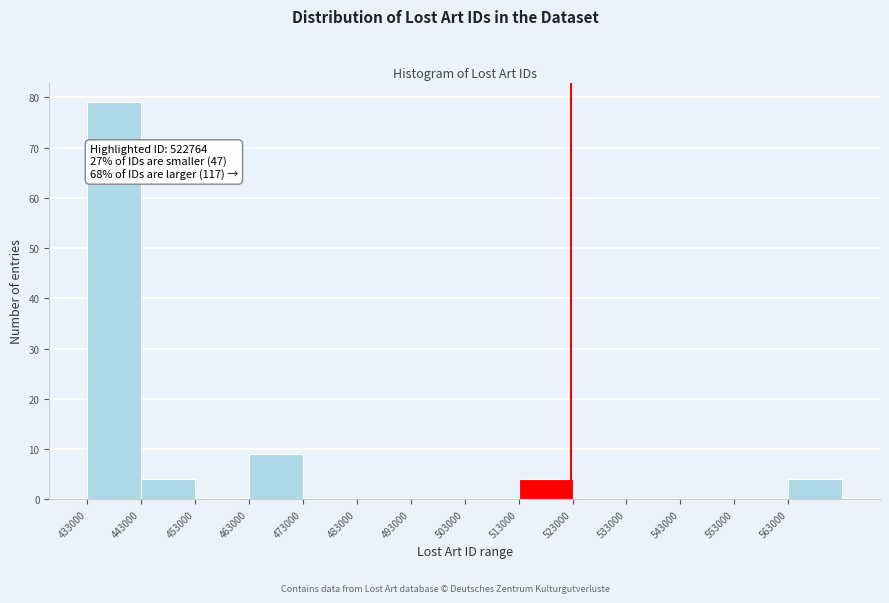

Over which range of the x-axis is the bar tallest?

433000 to 443000